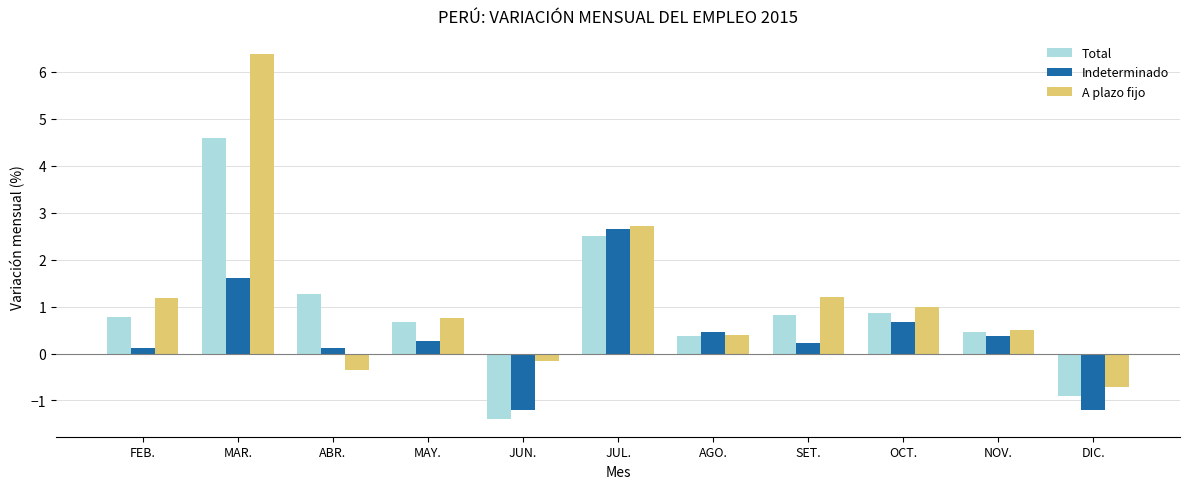

What is the minimum value shown in the chart?

-1.4